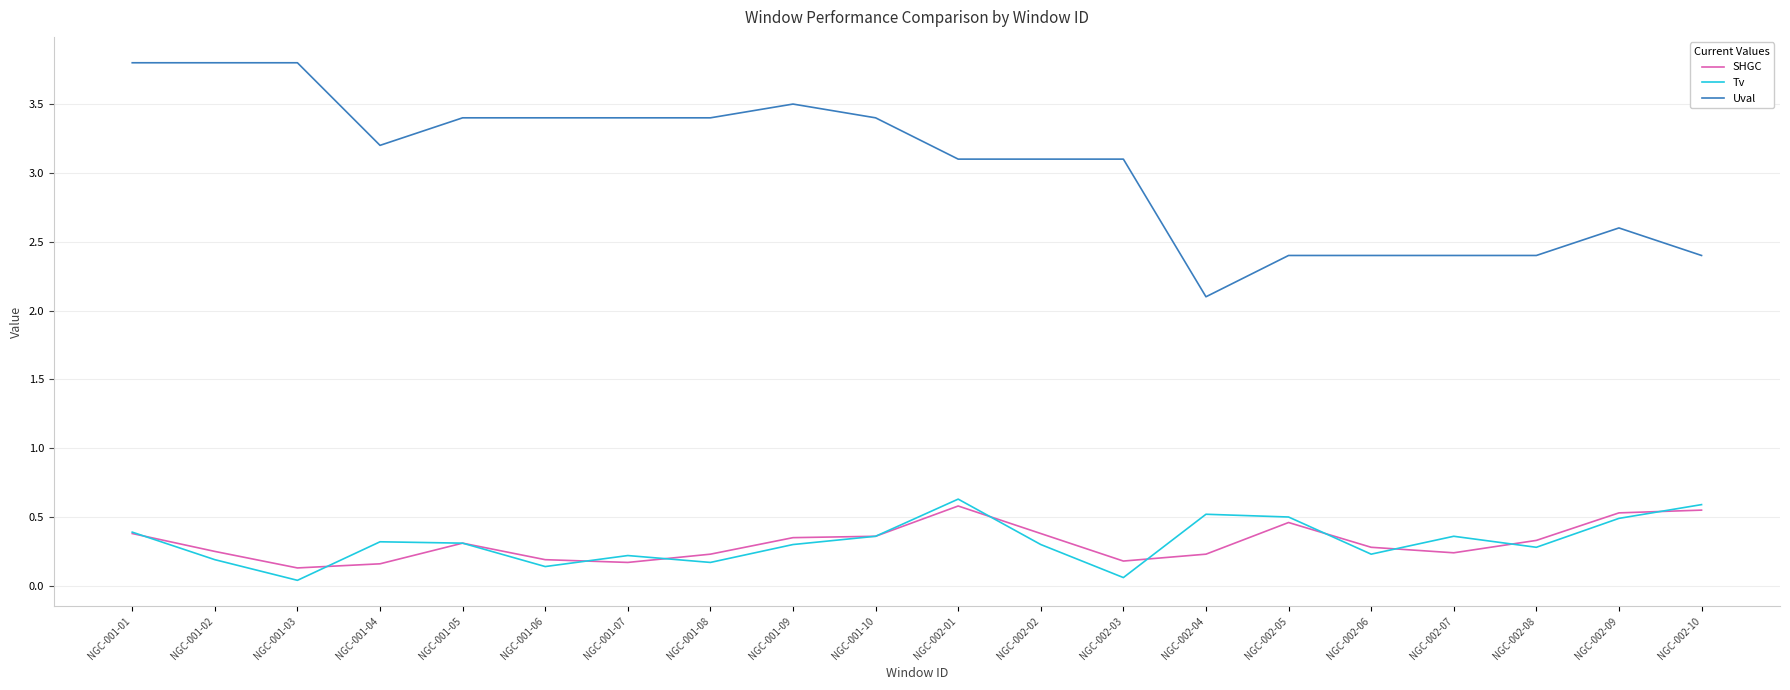

True or false: Uval and Tv intersect in this chart.

False